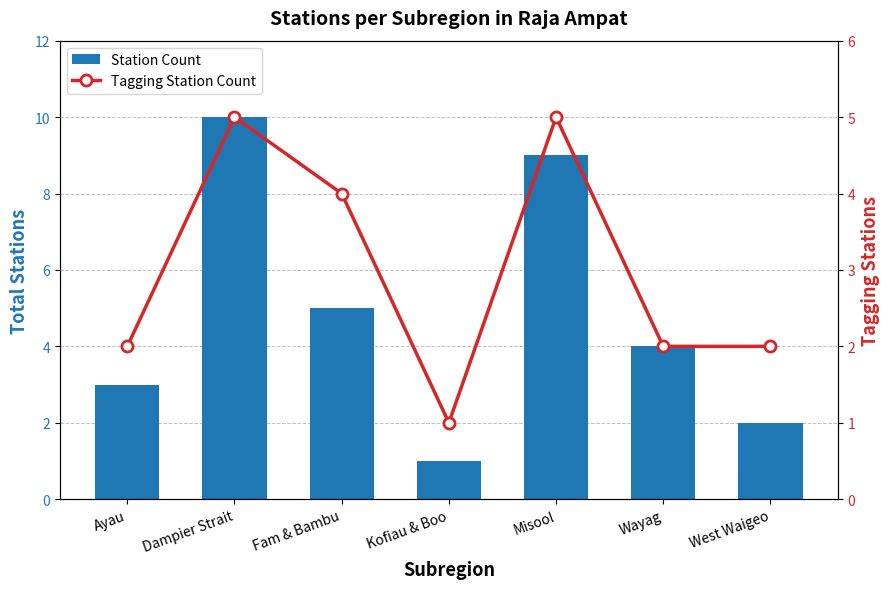

How many values in the Tagging Station Count series exceed 2?

3